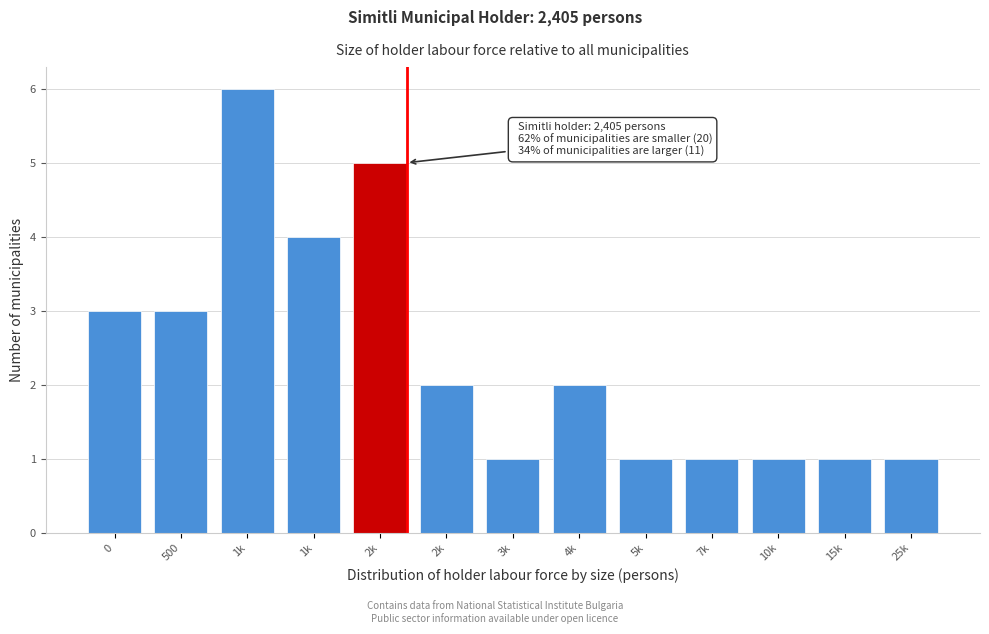

How many distinct data groups are displayed?

1